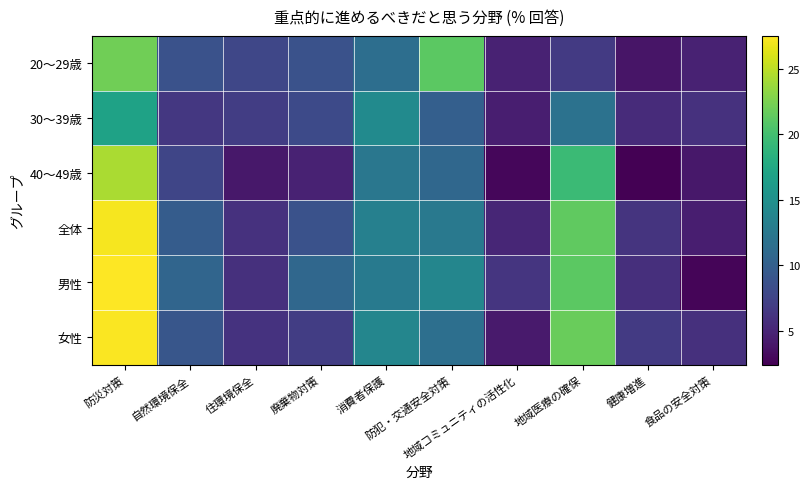

Which category has the lowest value across all series?

健康増進